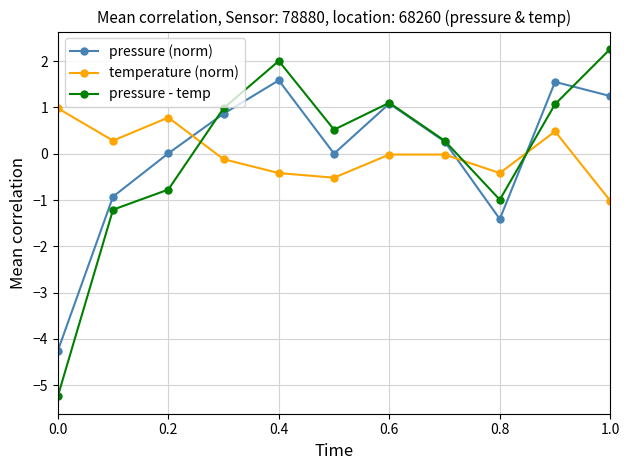

Which series has the widest spread of values?

pressure - temp